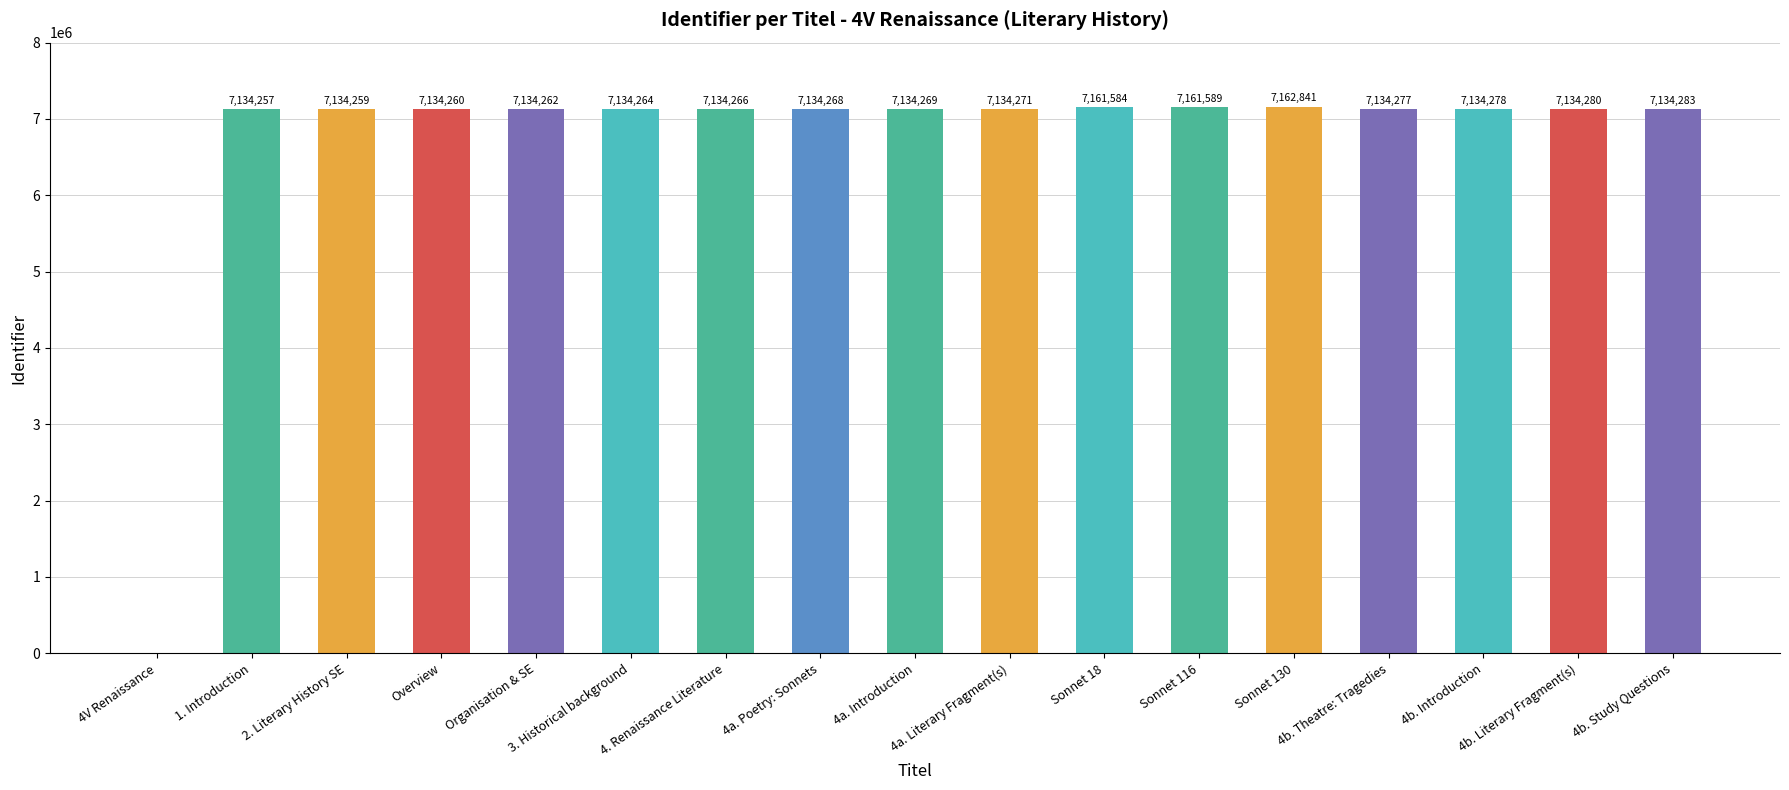

What is the sum of all values?

114231508